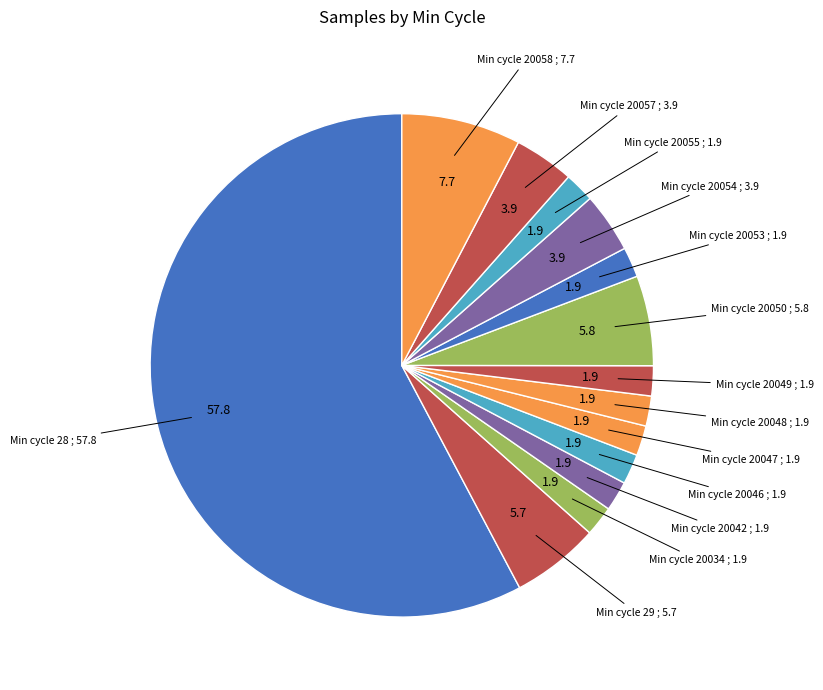

How many segments does this pie chart have?

14